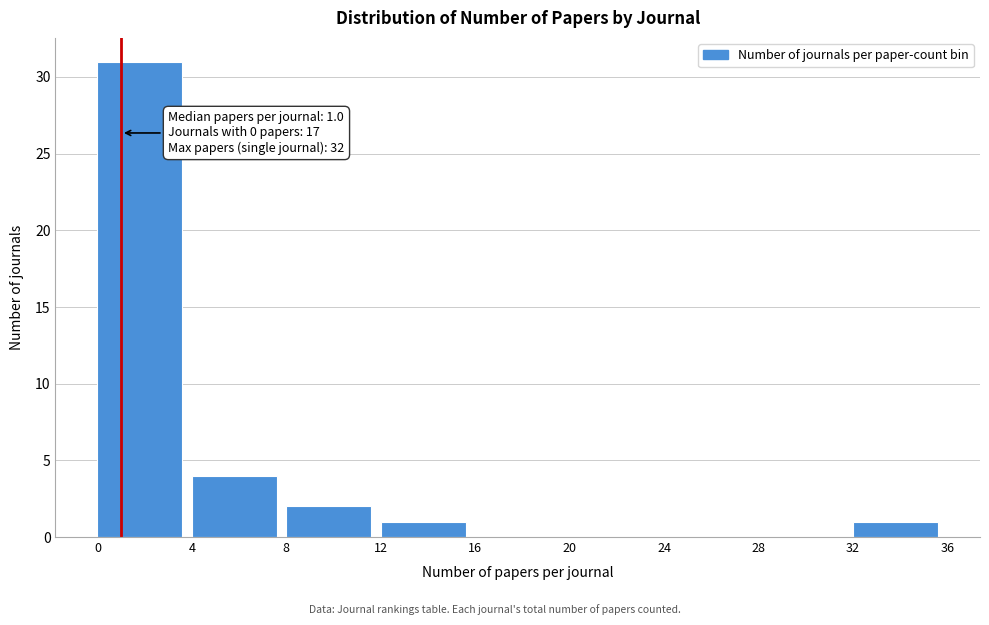

Over which range of the x-axis is the bar tallest?

0 to 4